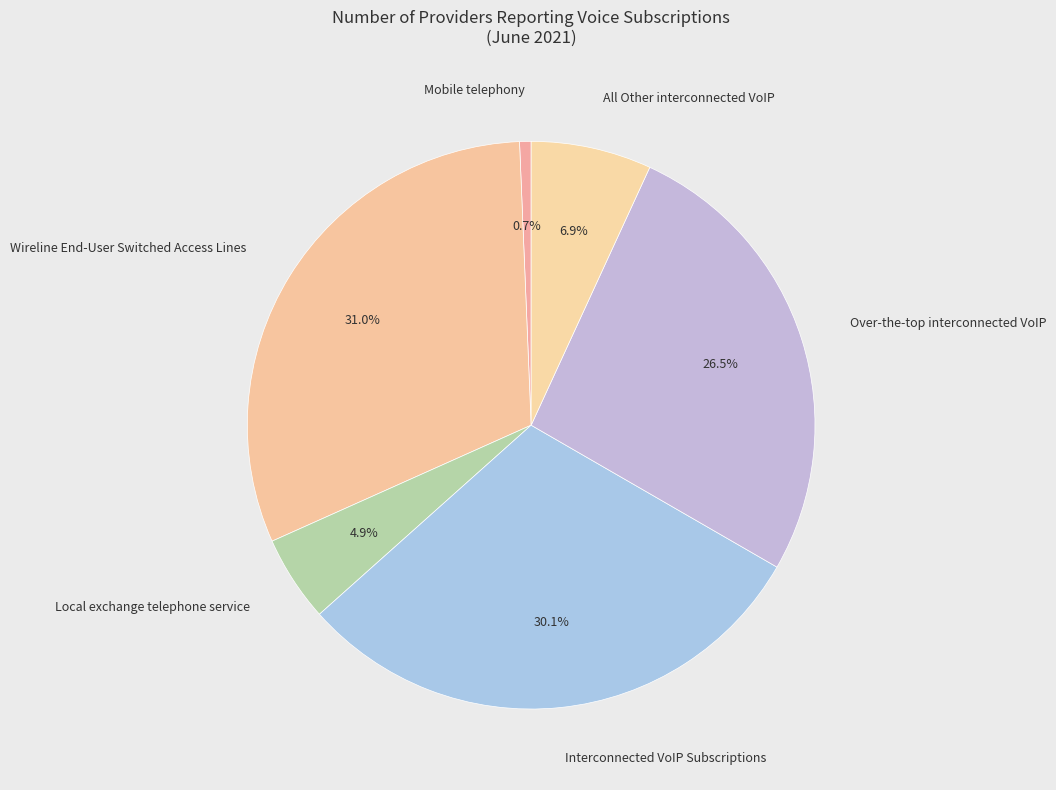

How many slices are in this pie chart?

6